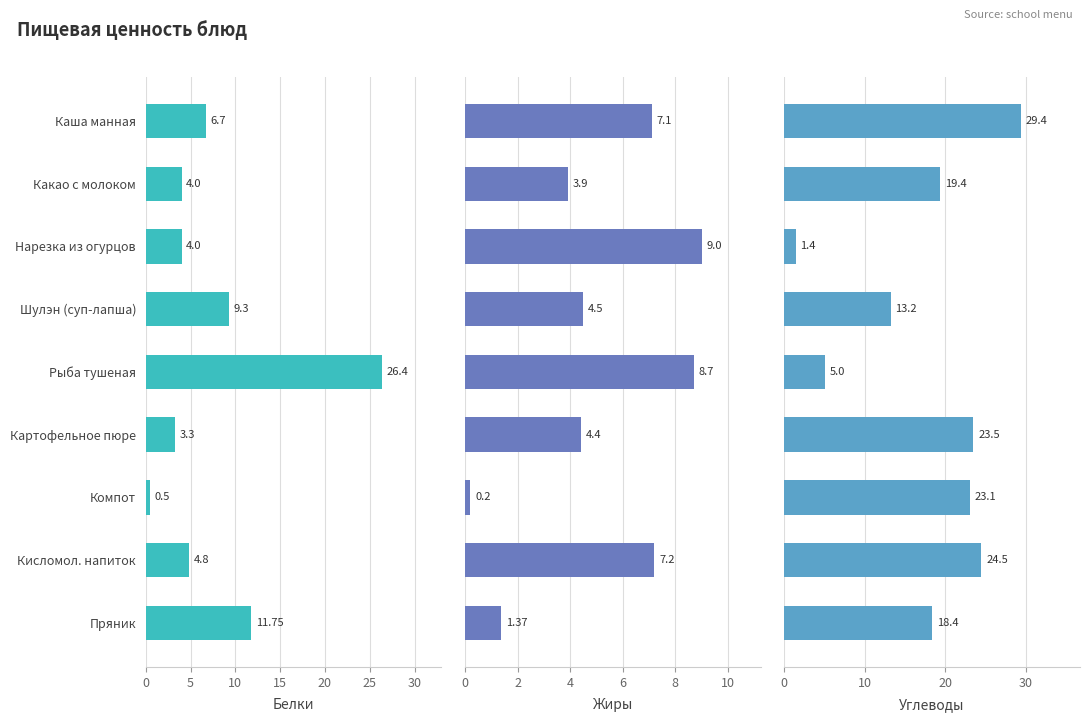

Are the bars grouped side by side (vs. stacked)?

Yes